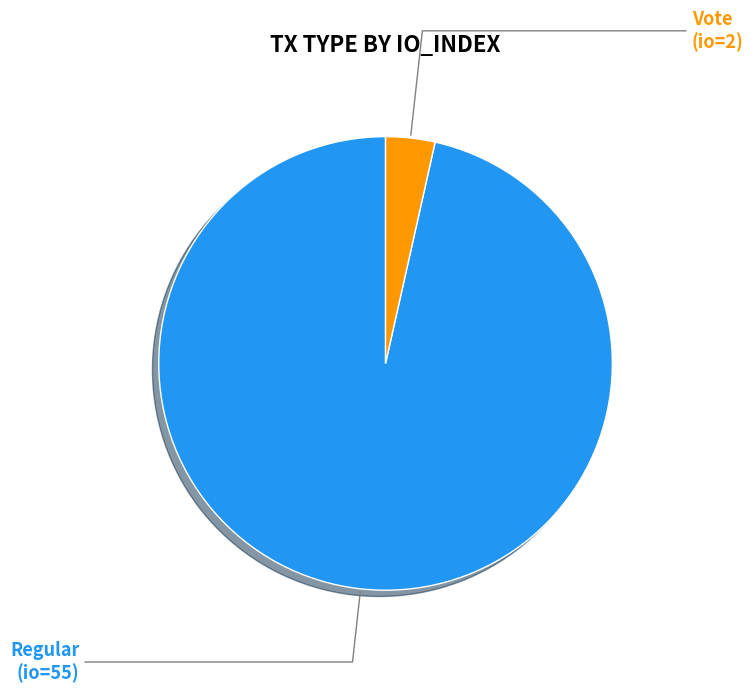

Is there a majority slice in this chart?

Yes